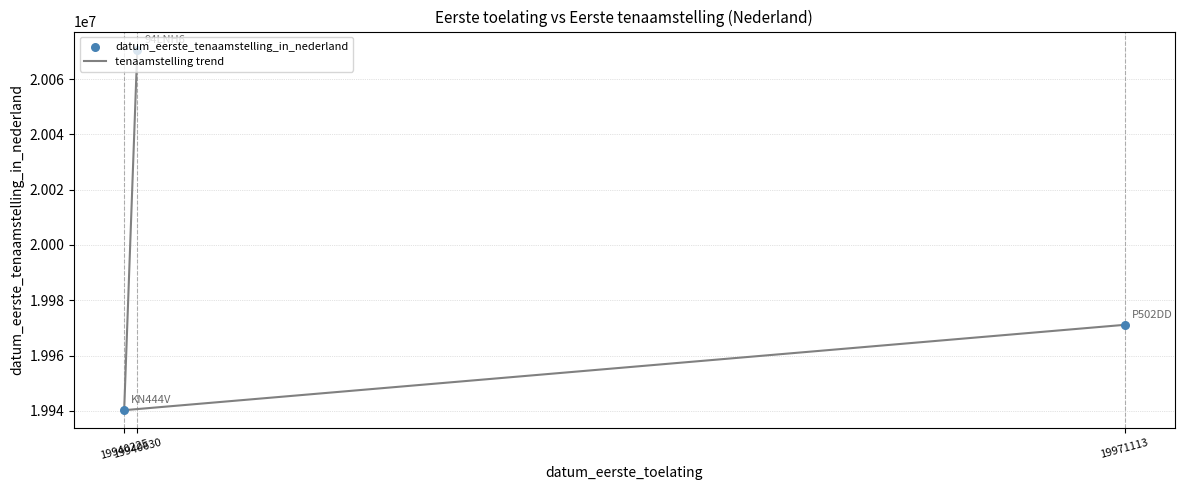

Which series contains the highest Y value?

tenaamstelling trend